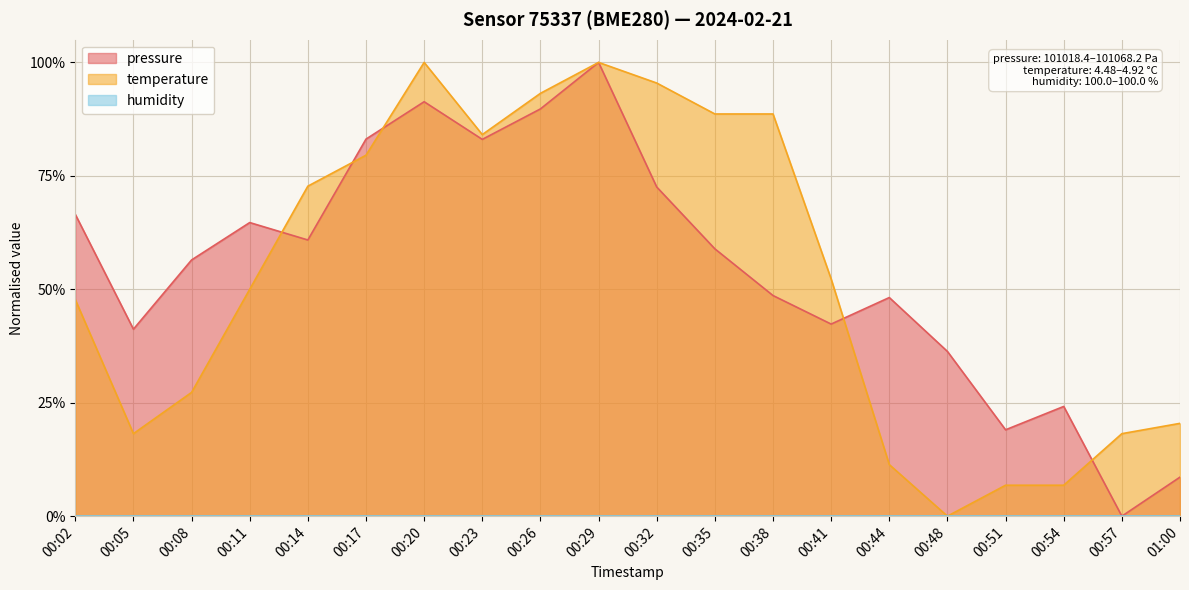

What is the label of the 18th point from the left?

00:54